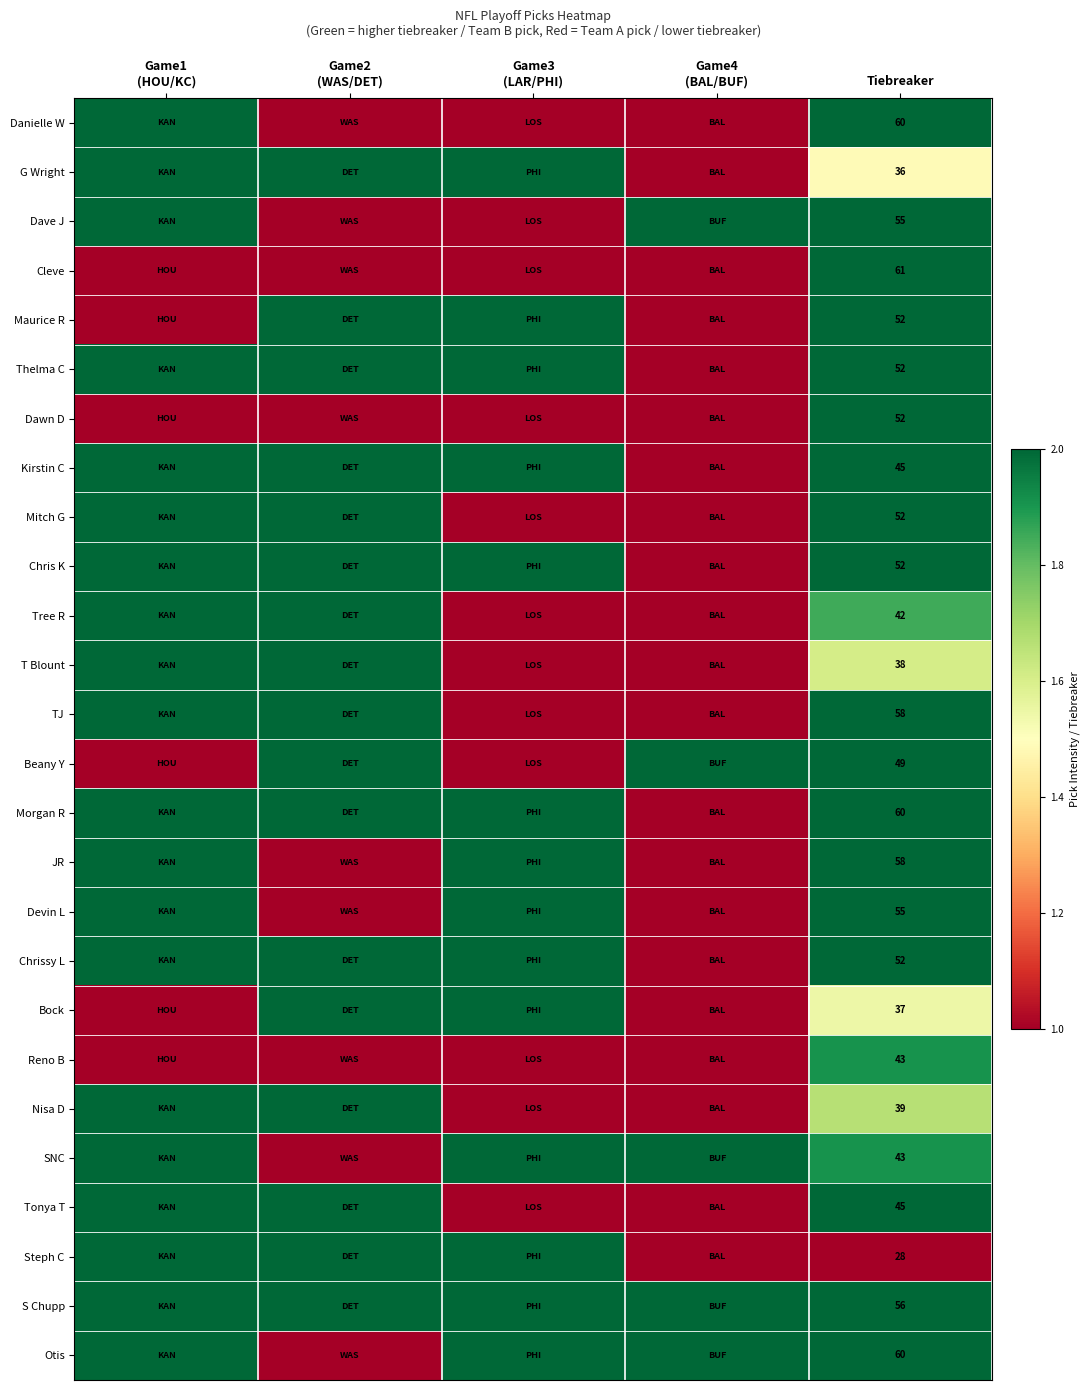

What is the total value across all series at Tiebreaker?

1280